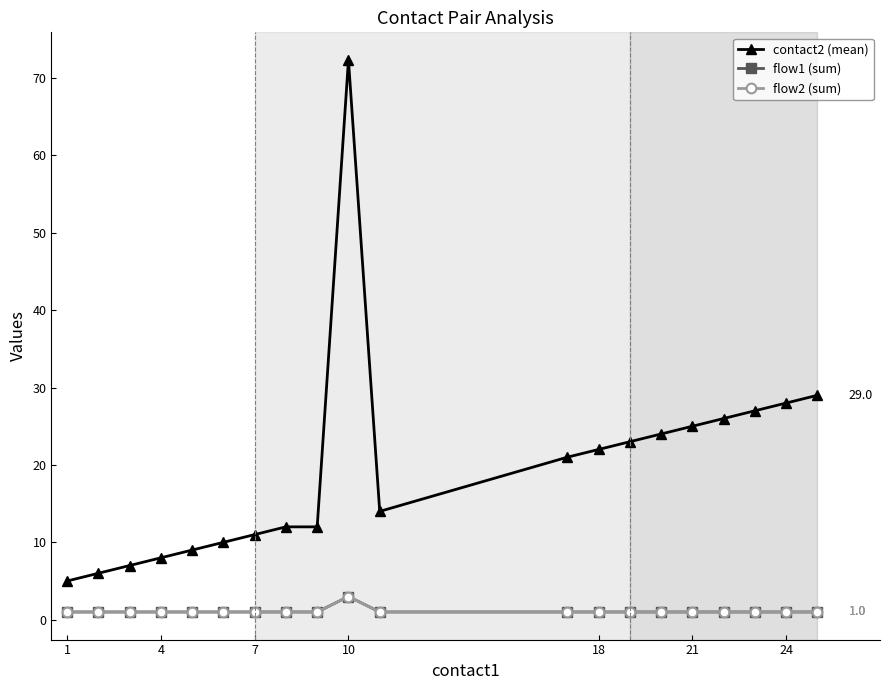

Reading right to left, list all the values displayed in this chart.

contact2 (mean): 29.0	28.0	27.0	26.0	25.0	24.0	23.0	22.0	21.0	14.0	72.3	12.0	12.0	11.0	10.0	9.0	8.0	7.0	6.0	5.0
flow1 (sum): 1.0	1.0	1.0	1.0	1.0	1.0	1.0	1.0	1.0	1.0	3.0	1.0	1.0	1.0	1.0	1.0	1.0	1.0	1.0	1.0
flow2 (sum): 1.0	1.0	1.0	1.0	1.0	1.0	1.0	1.0	1.0	1.0	3.0	1.0	1.0	1.0	1.0	1.0	1.0	1.0	1.0	1.0